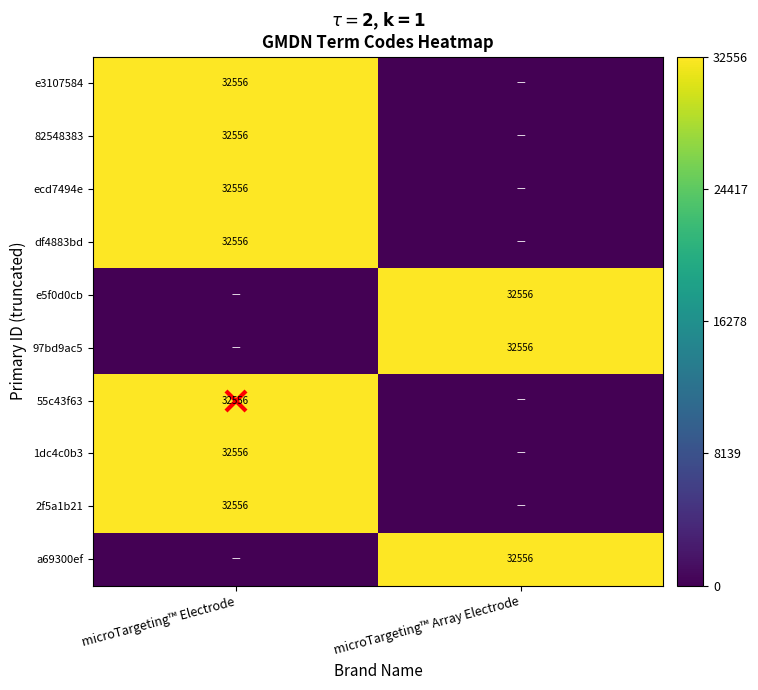

The e5f0d0cb series shows 32556 at microTargeting™ Array Electrode. True or false?

True